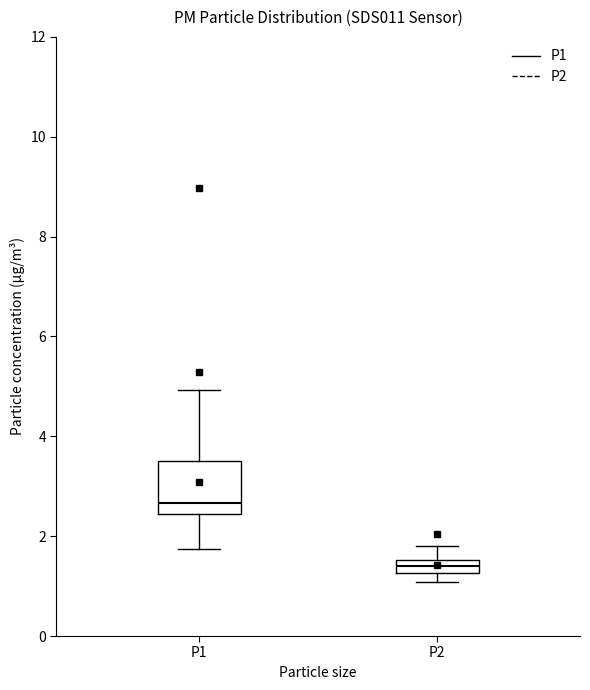

Comparing the boxes themselves (not the whiskers), which one is the tallest?

P1